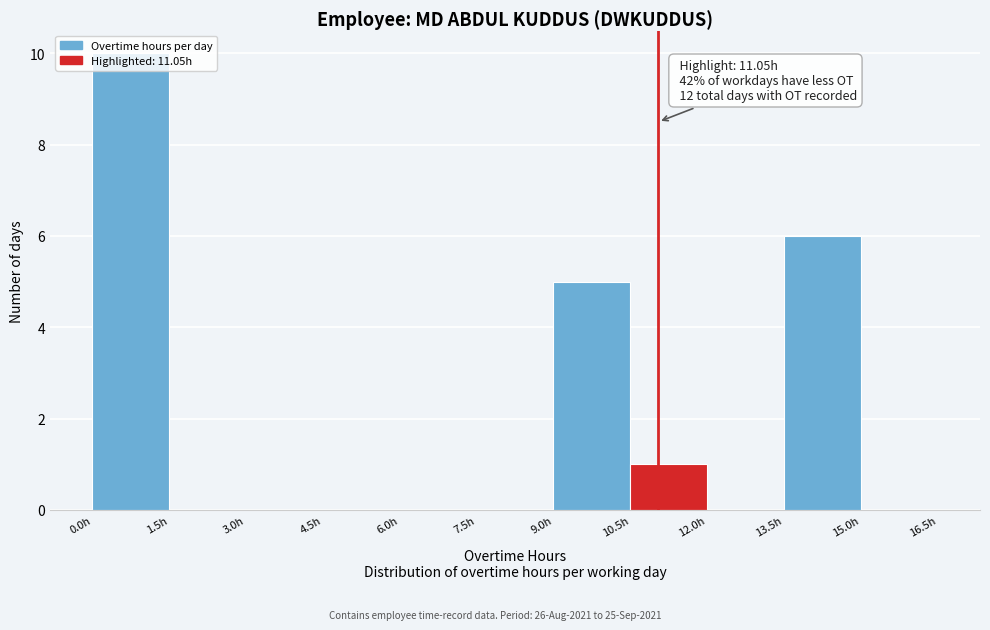

Over which range of the x-axis is the bar tallest?

0.0 to 1.5